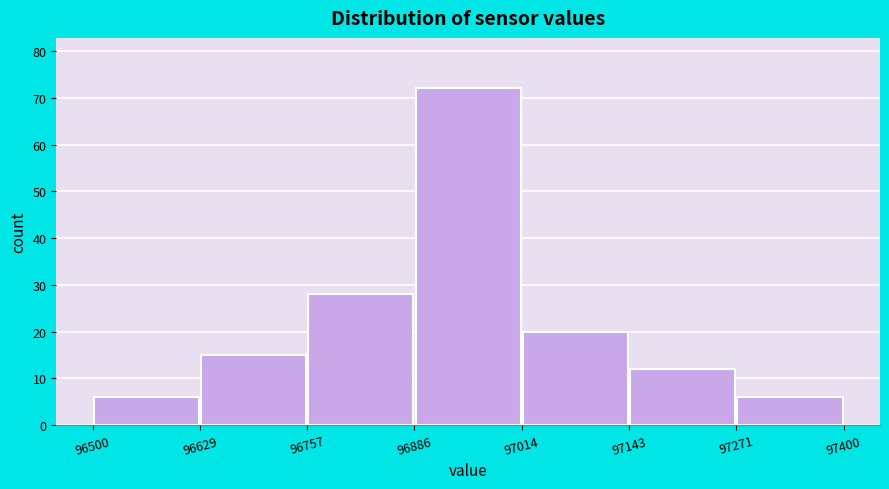

What is the height of the bar covering 96500 to 96629 on the x-axis? The values are not printed on the chart, so give them approximately, as read against the axis.

6